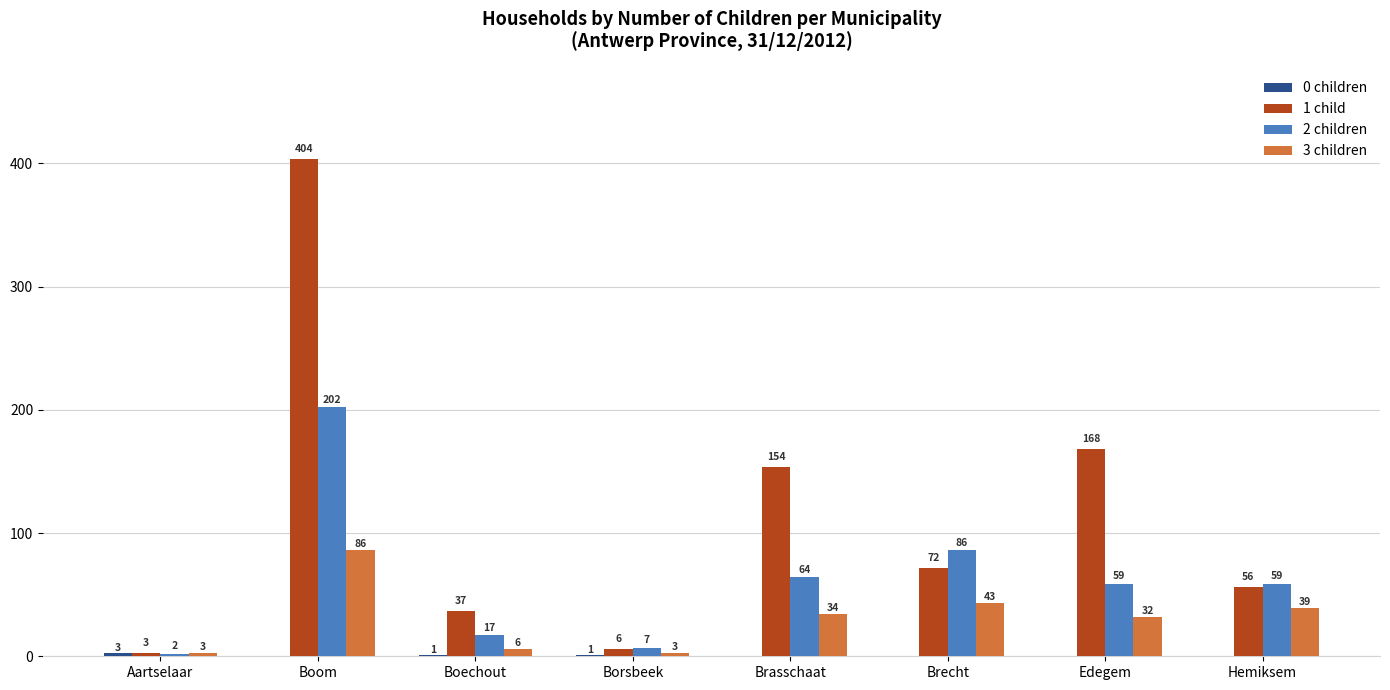

At which label does 3 children reach its peak?

Boom